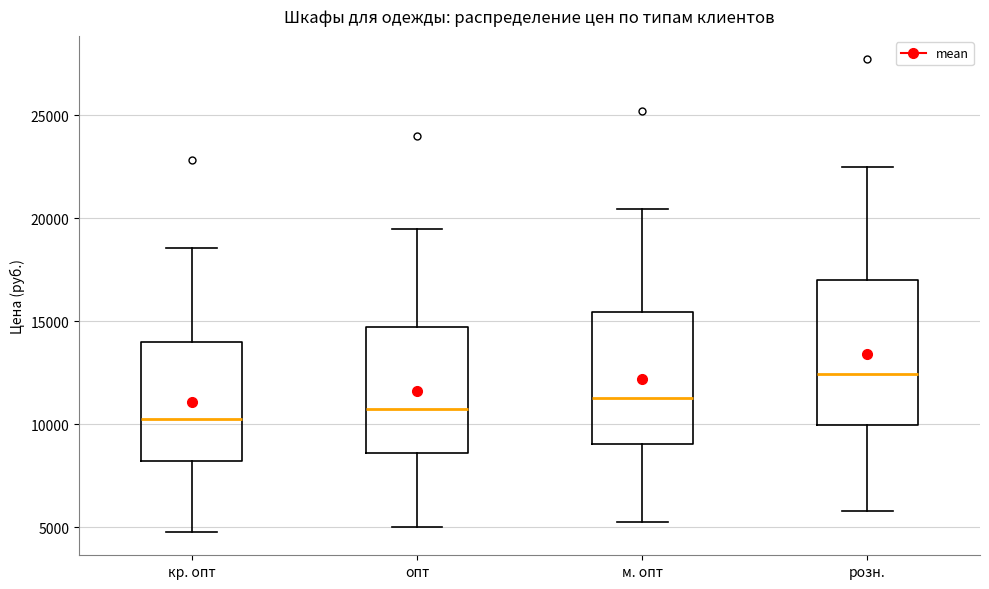

Reading left to right, transcribe this box plot: for each box, give where its median line is, the range the box spans, and where its two whiskers end, as read against the y-axis. The values are not printed on the chart, so give them approximately, as read against the axis.

кр. опт: median 10000, box 8000 to 14000, whiskers 5000 to 18500
опт: median 11000, box 8500 to 14500, whiskers 5000 to 19500
м. опт: median 11500, box 9000 to 15500, whiskers 5500 to 20500
розн.: median 12500, box 10000 to 17000, whiskers 6000 to 22500